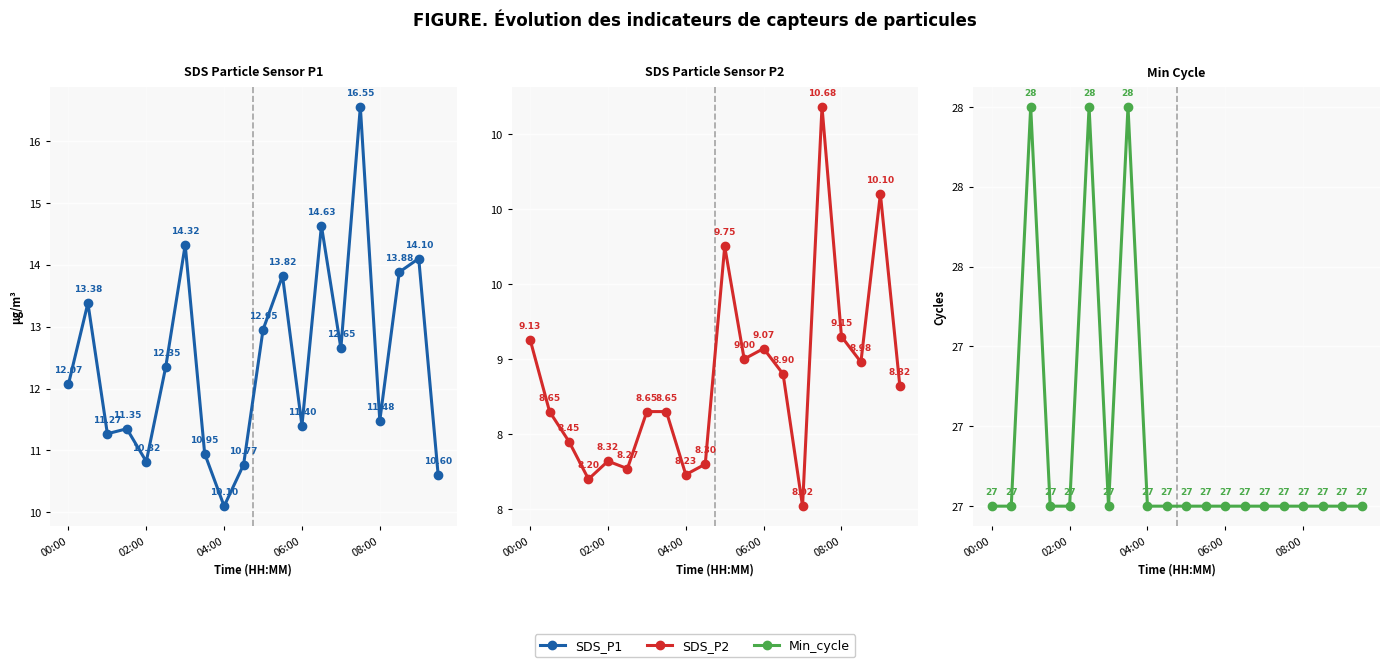

Is the value of SDS_P2 at 9 greater than the value of Min_cycle at 17?

No